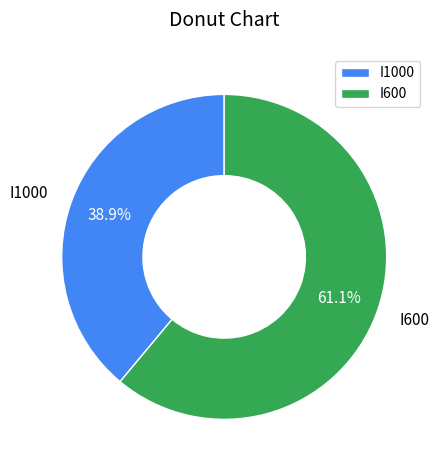

Combined, what portion of the pie is I600 and I1000?

100.0%